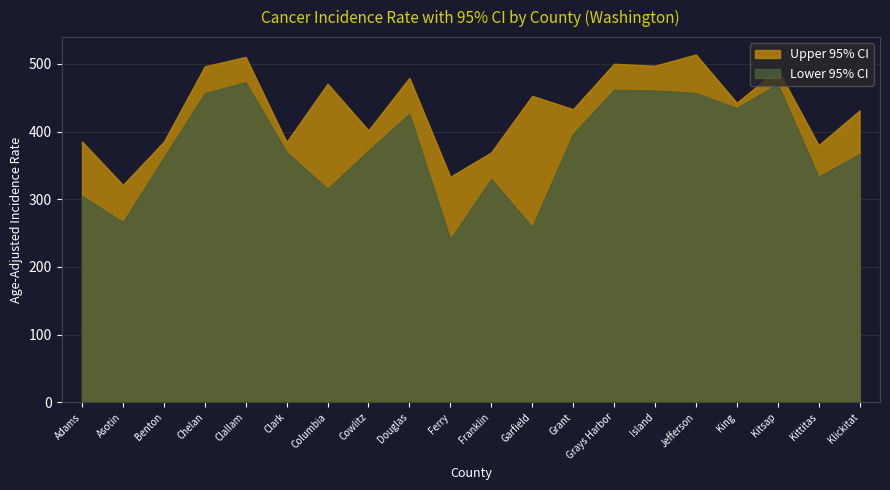

What is the value of the Lower 95% CI point at the 10th from the left?

241.1